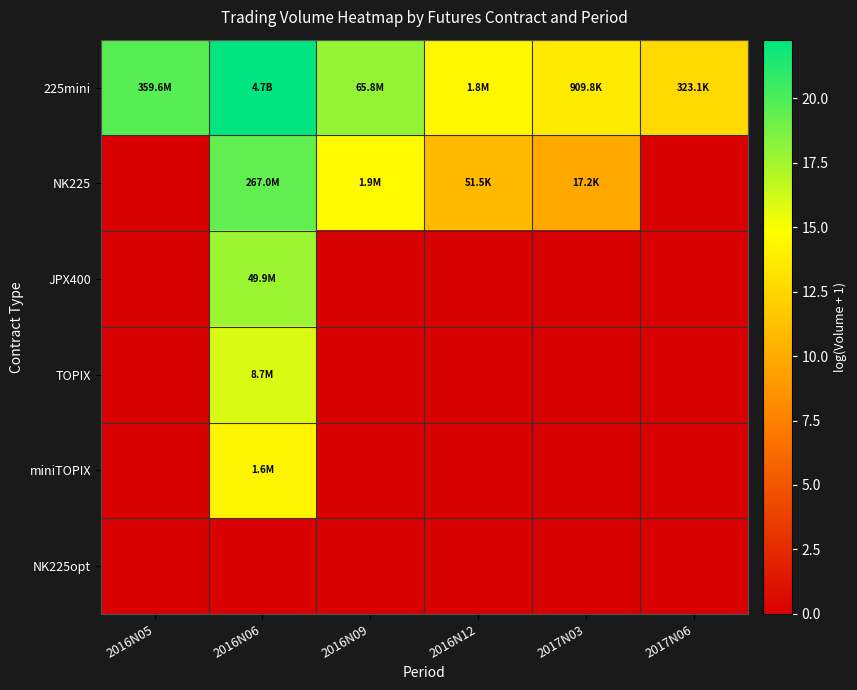

List the series in order of their peak value, highest first.

225mini, NK225, JPX400, TOPIX, miniTOPIX, NK225opt